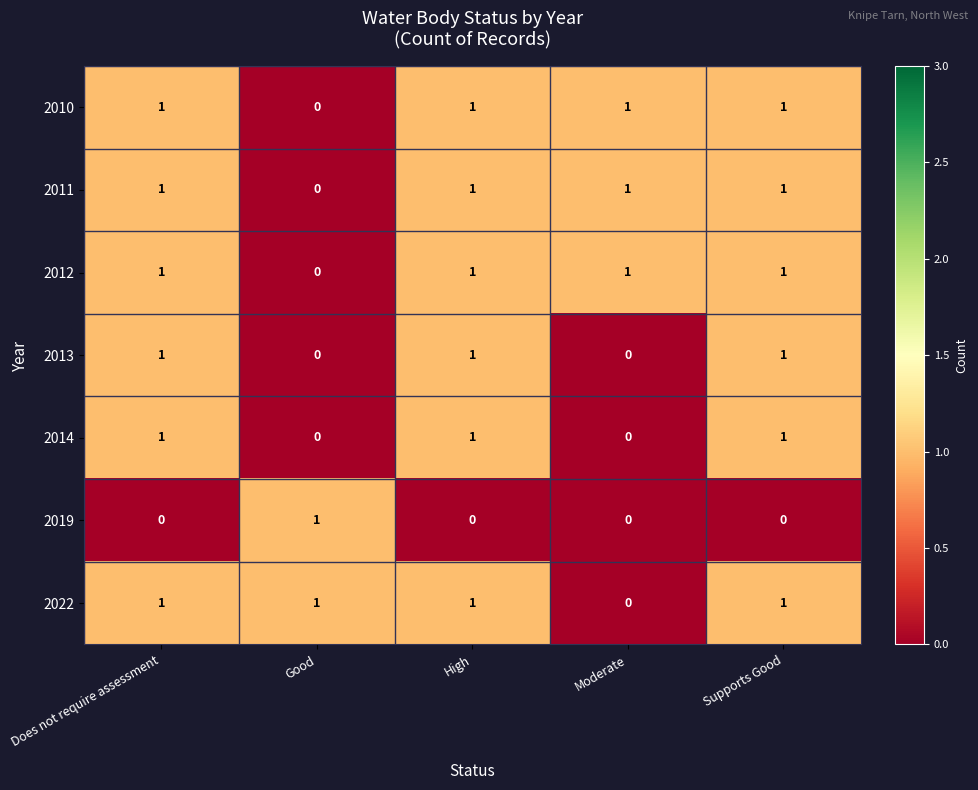

How many 2013 values are between 0 and 1?

5